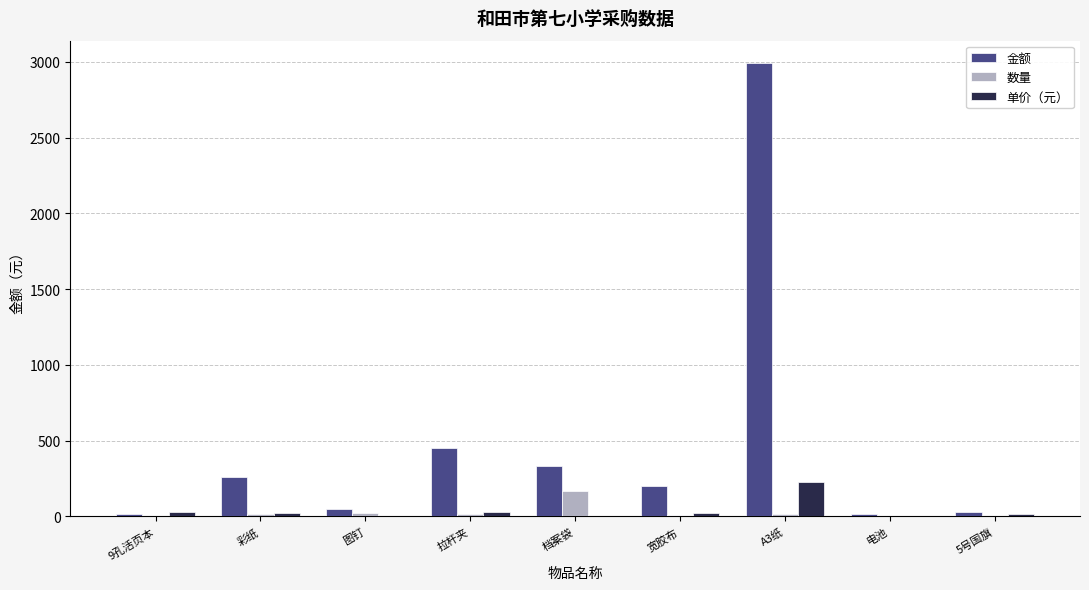

Which series has the widest spread of values?

金额